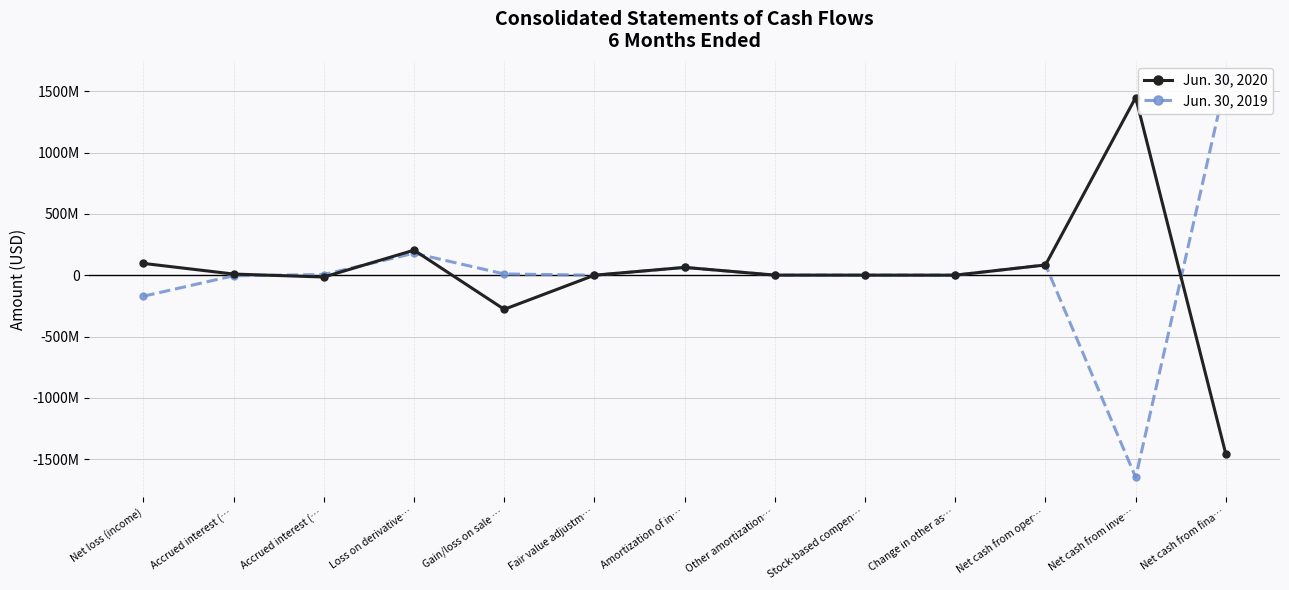

How many distinct data groups are displayed?

2